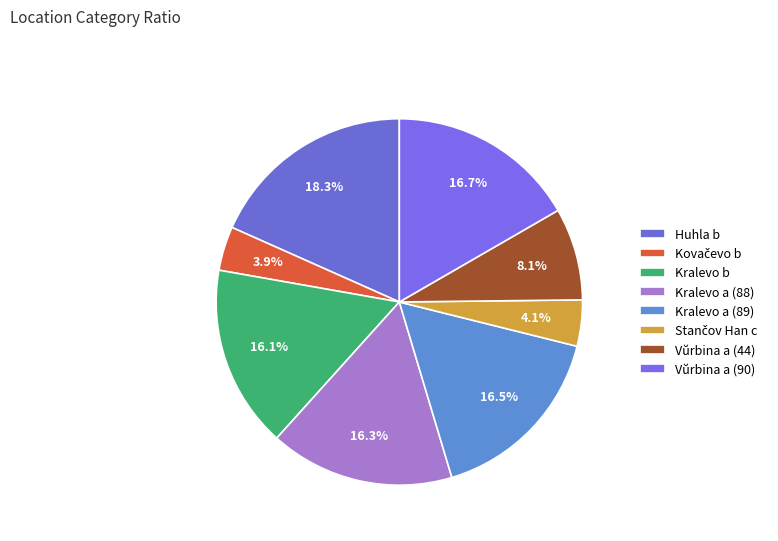

To the nearest percent, what portion does Kralevo b represent?

16%